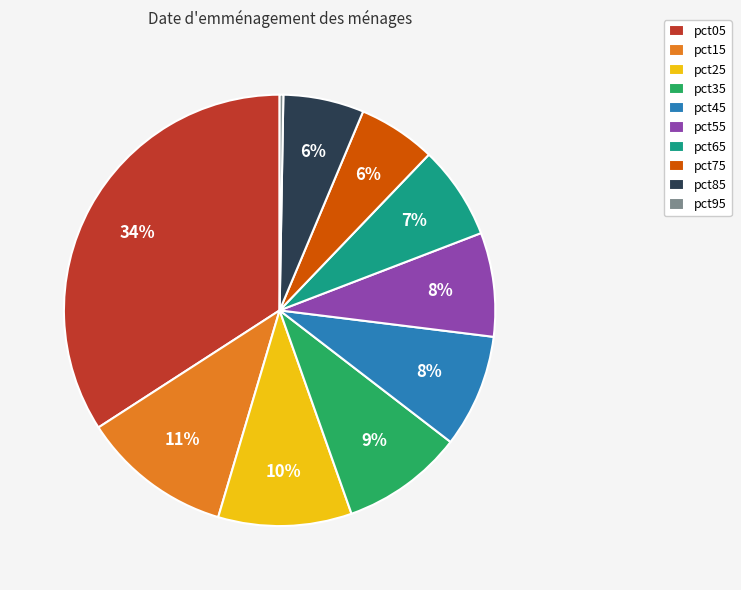

Approximately how many times larger is the value at pct75 compared to pct25?

0.6